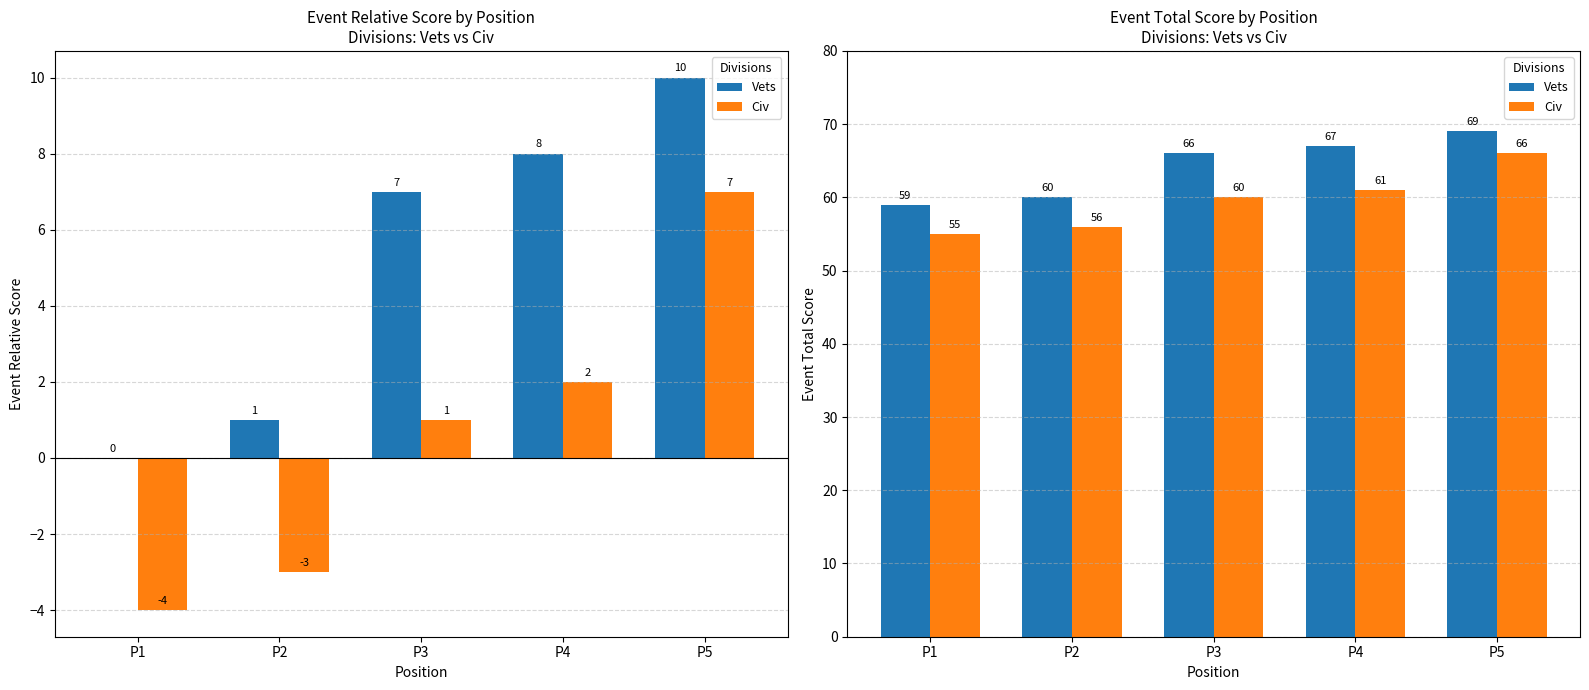

What is the spread (max minus min) of values at P5?

3